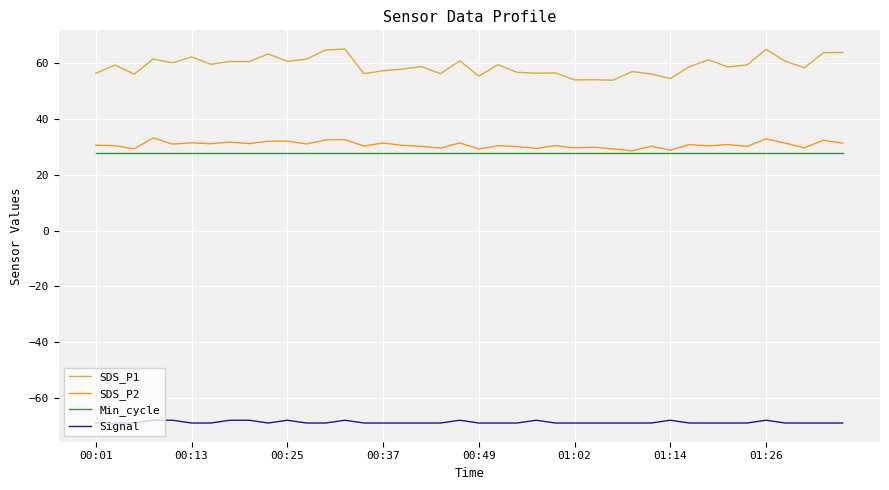

What is the difference between the second highest and minimum values in the Signal series?

1.0